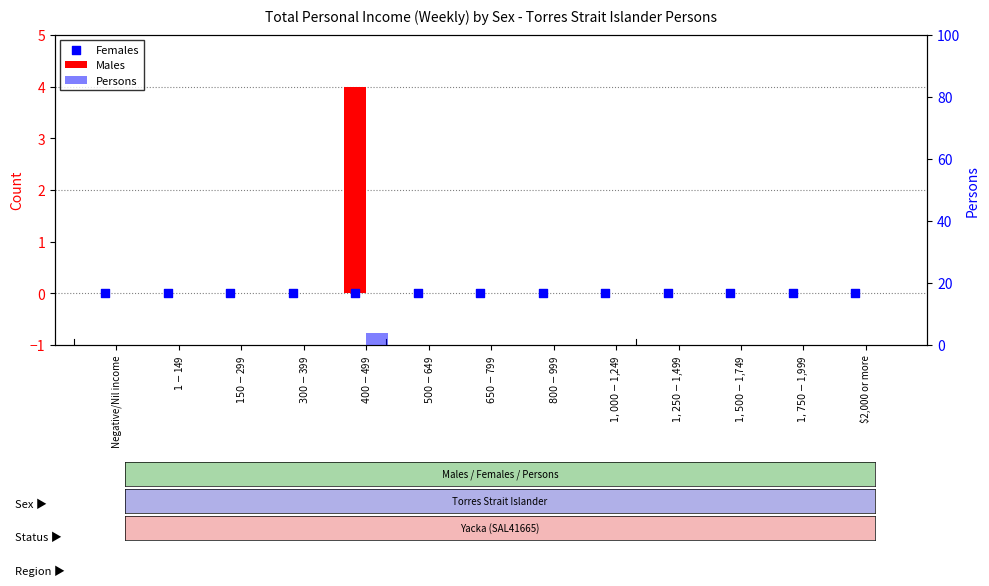

At how many categories does at least one series exceed 3?

1